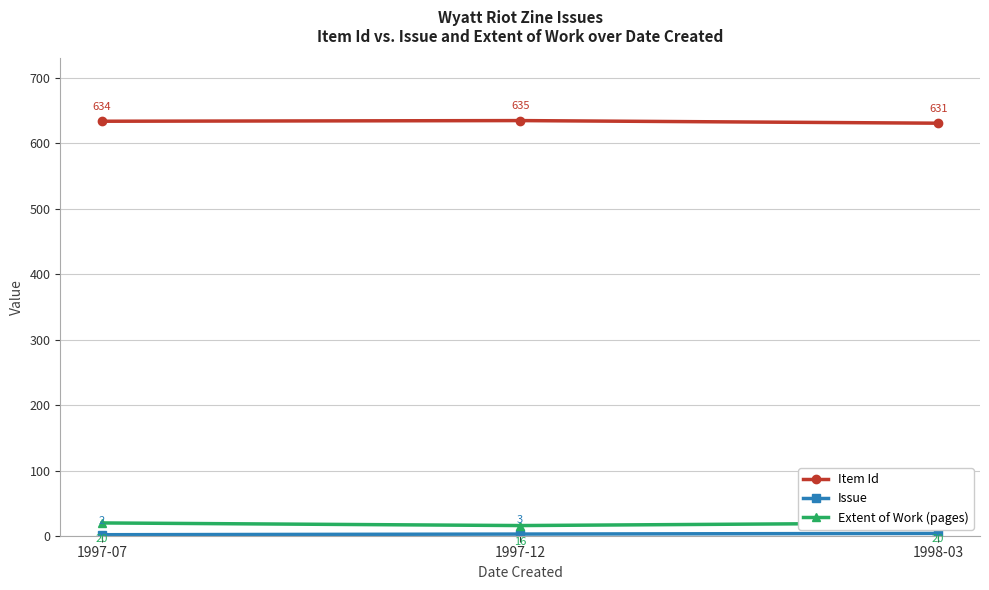

Which series has the largest total across all categories?

Item Id